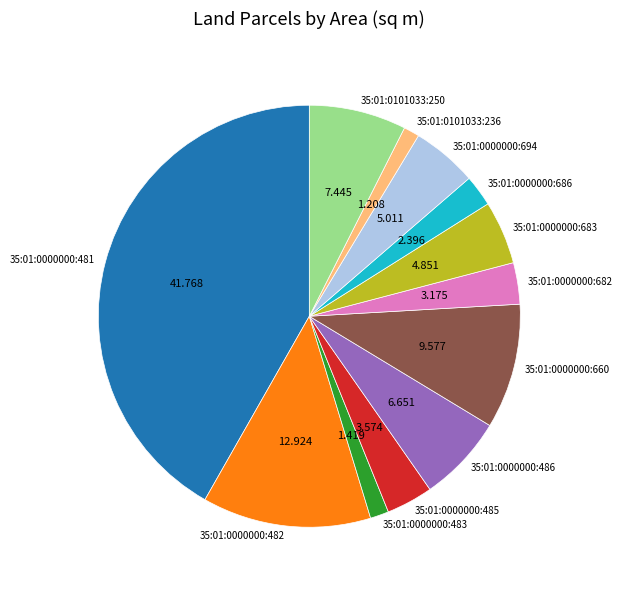

Combined, do 35:01:0000000:660 and 35:01:0000000:483 account for over 50%?

No